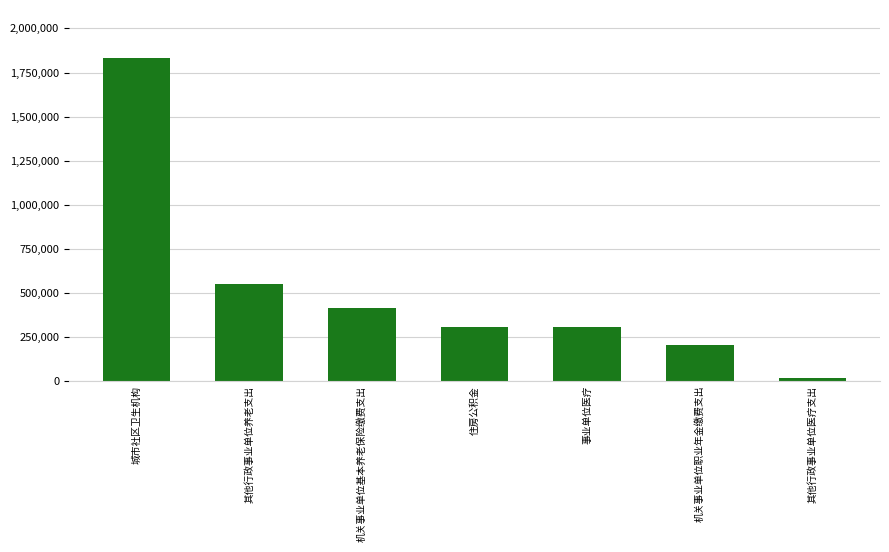

How many categories are shown in the chart?

7